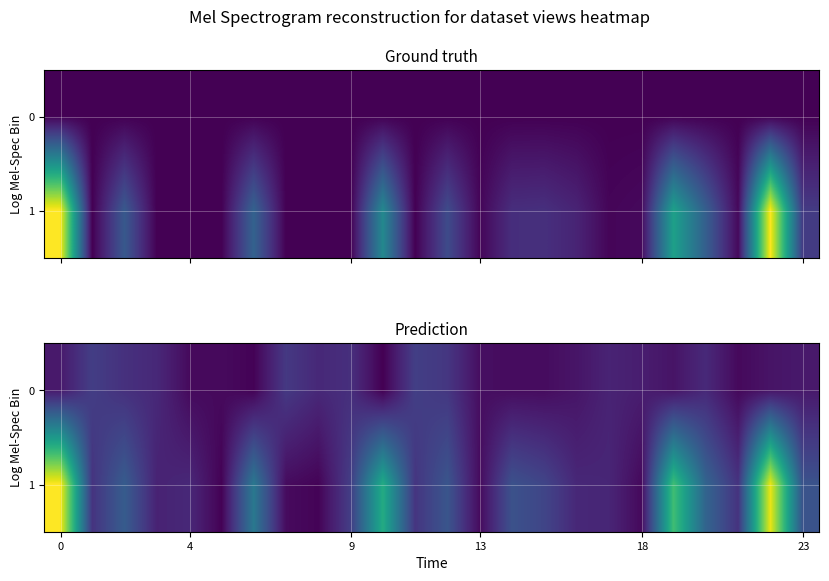

Between 16 and 18, which is larger?

18